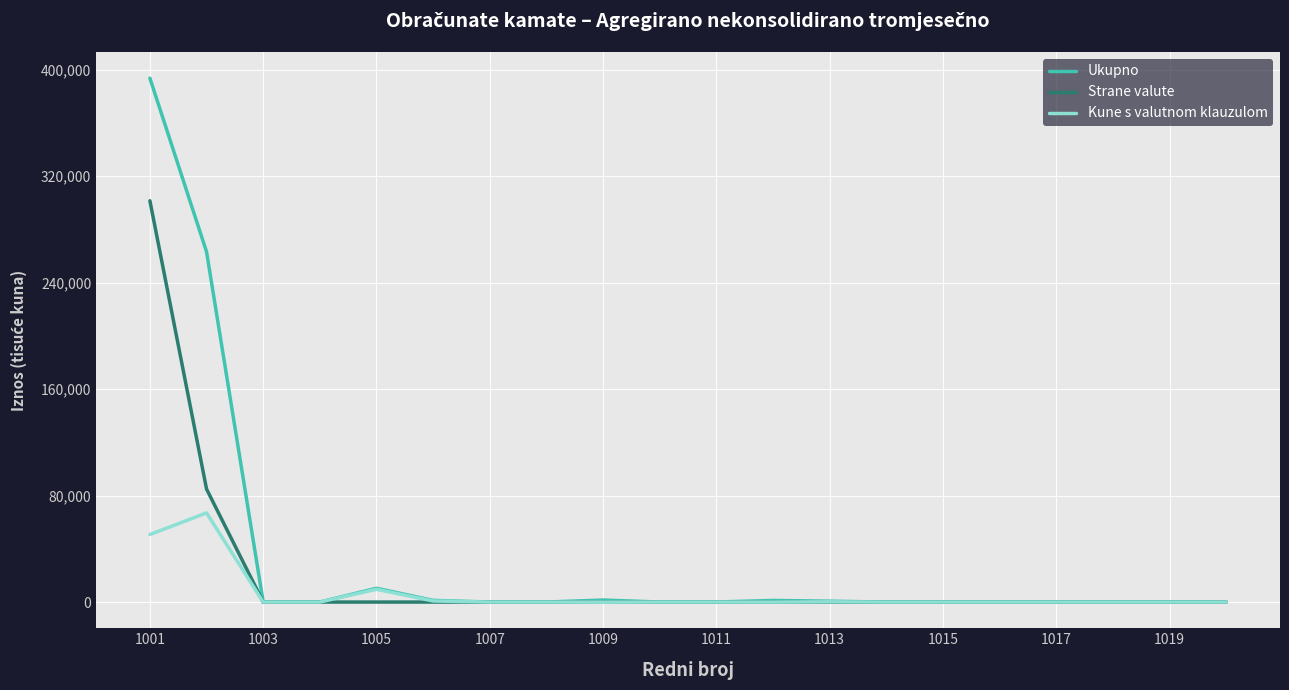

List the series in order of their peak value, highest first.

Ukupno, Strane valute, Kune s valutnom klauzulom